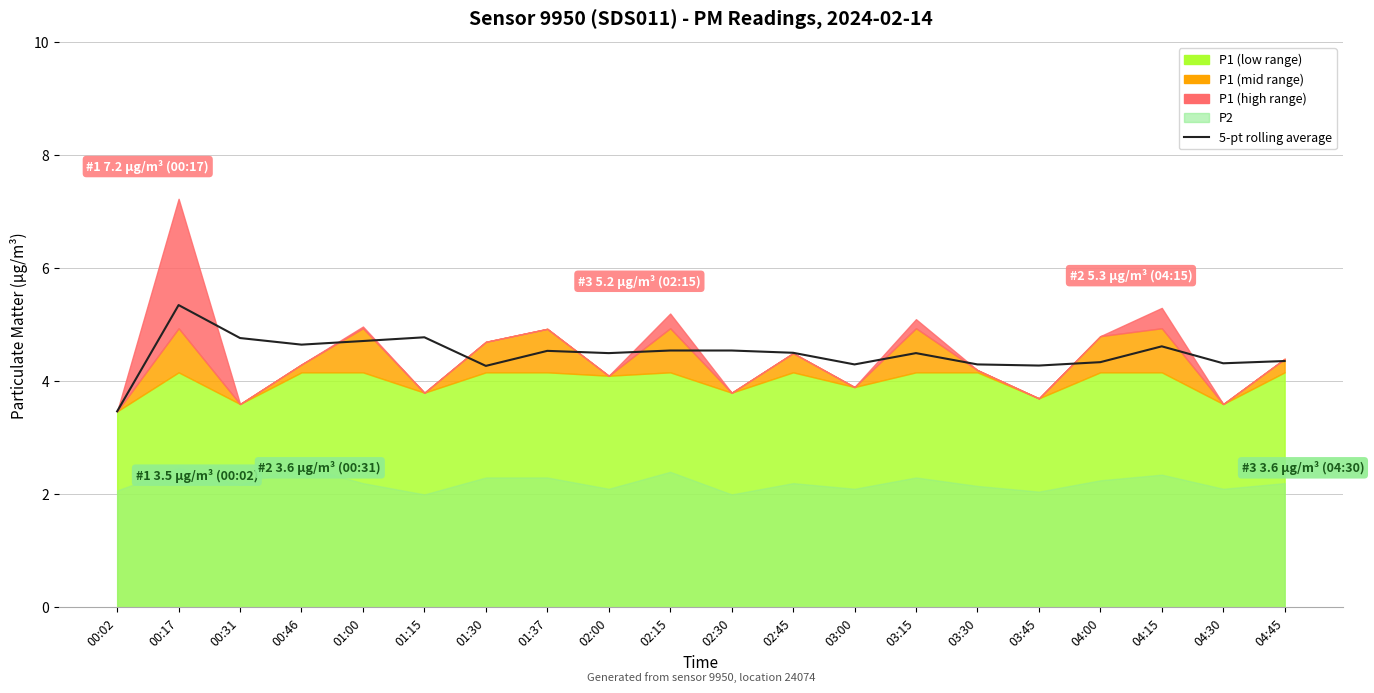

Where does the data first go above 4?

00:17